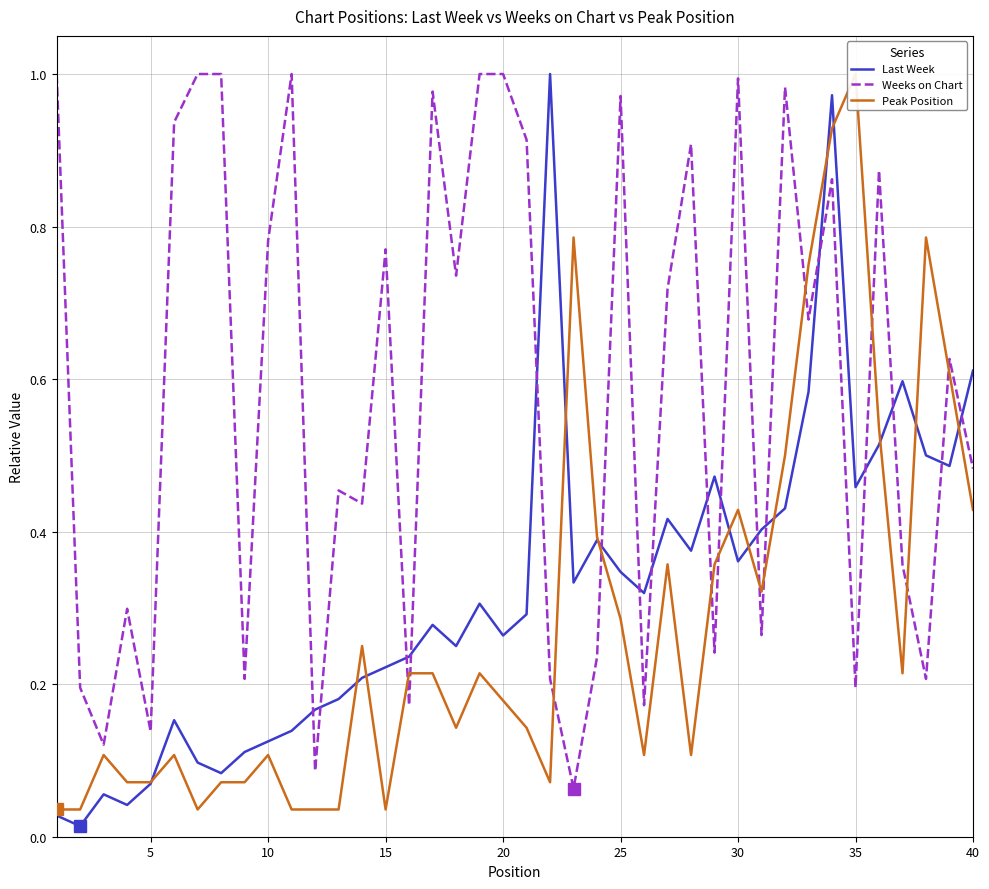

How many series are shown in this chart?

3